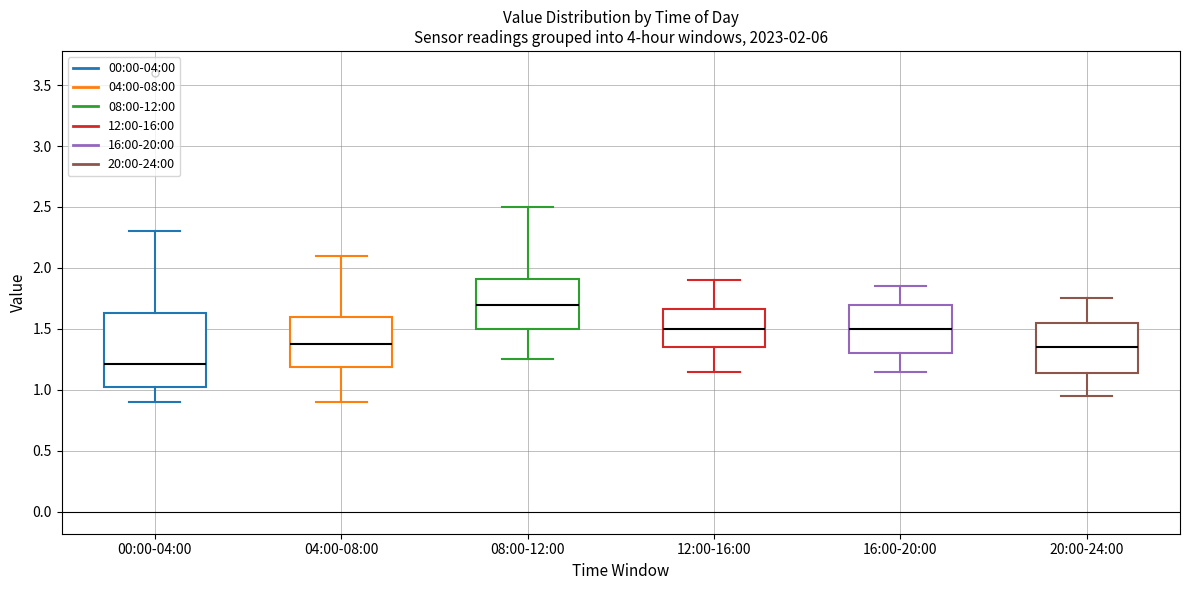

Comparing the boxes themselves (not the whiskers), which one is the tallest?

00:00-04:00